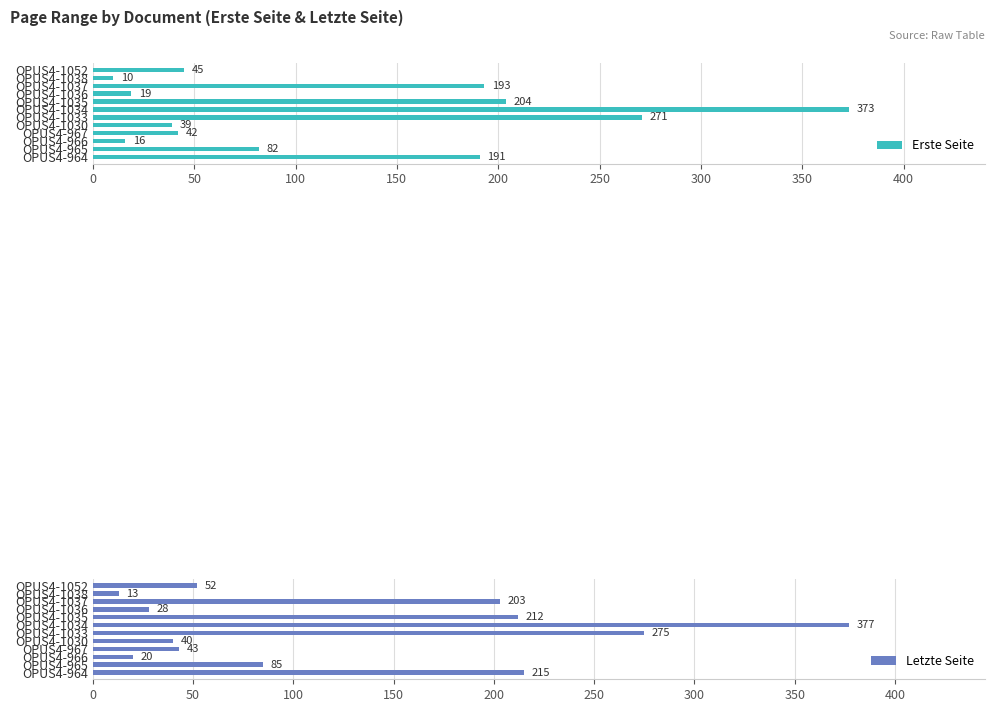

What is the average value of the Erste Seite series?

124